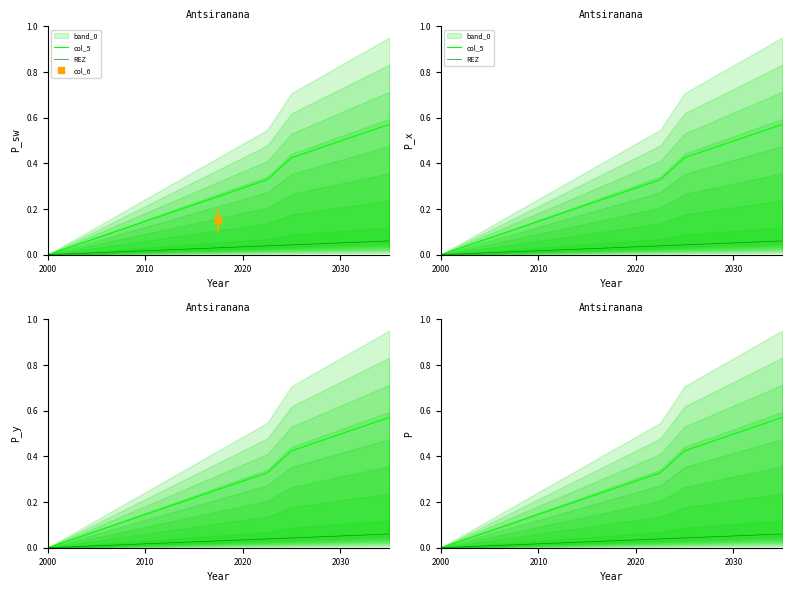

True or false: REZ and col_5 cross at least once.

False